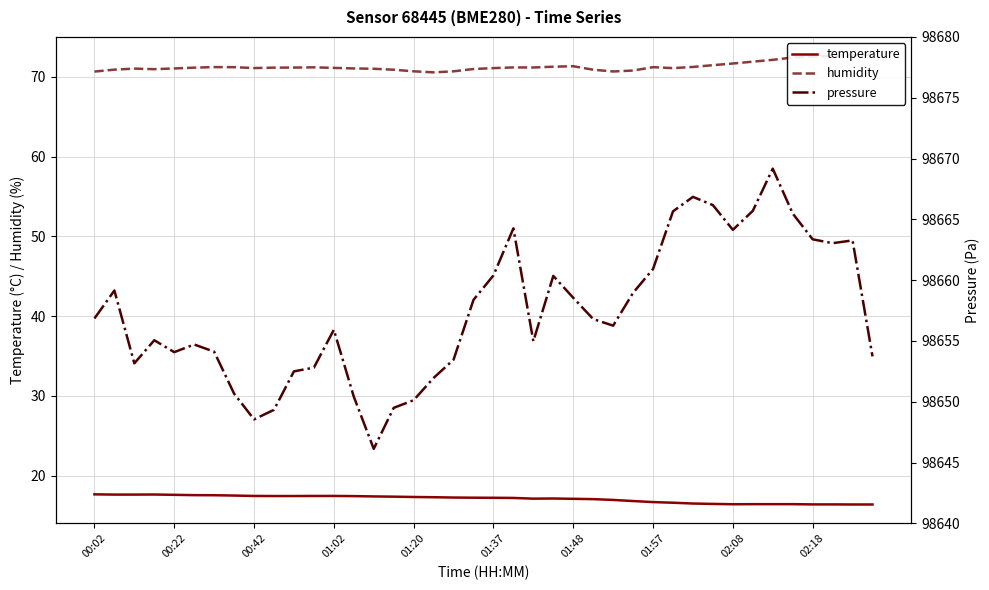

At which category does the chart reach its peak across all series?

34